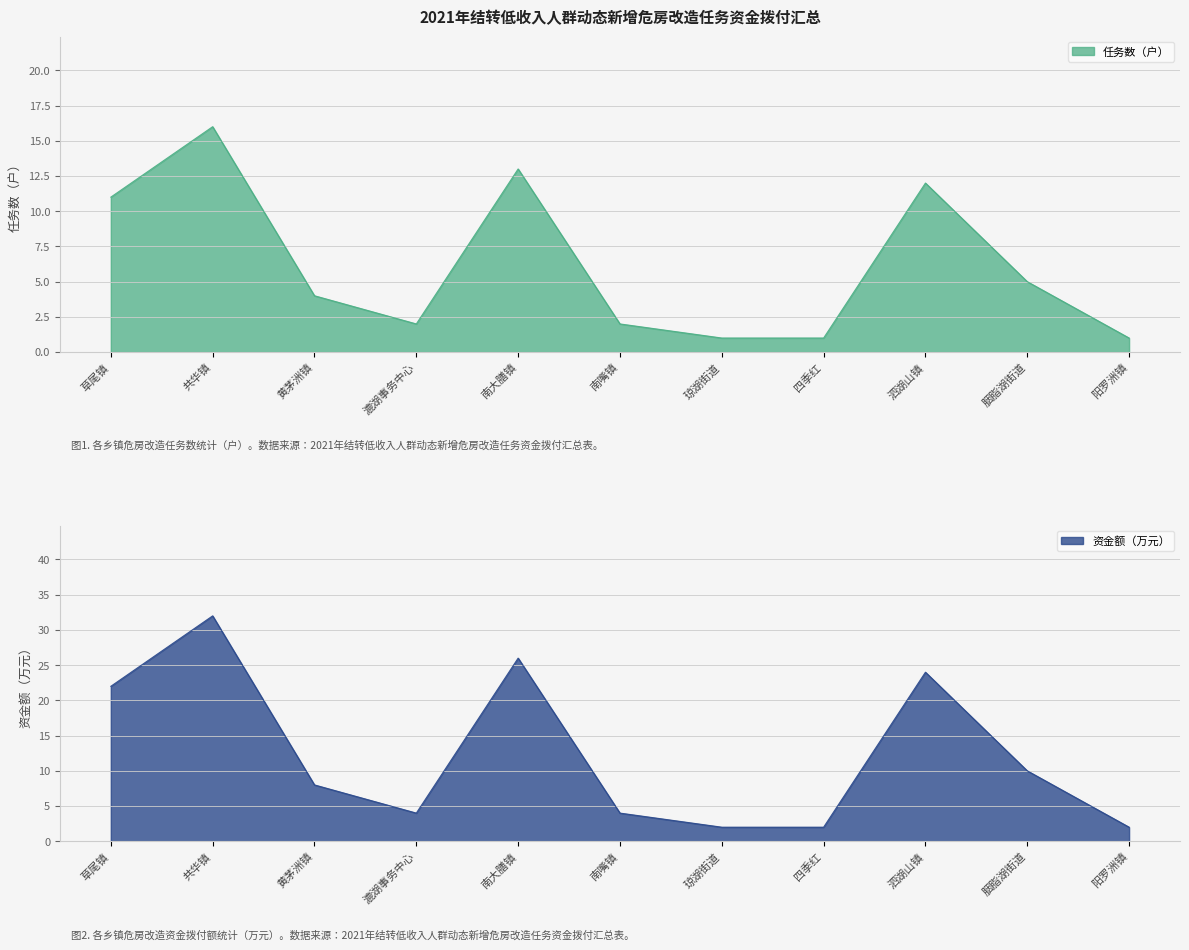

List the labels in order of 任务数（户） value, smallest first.

琼湖街道, 四季红, 阳罗洲镇, 漉湖事务中心, 南嘴镇, 黄茅洲镇, 胭脂湖街道, 草尾镇, 泗湖山镇, 南大膳镇, 共华镇